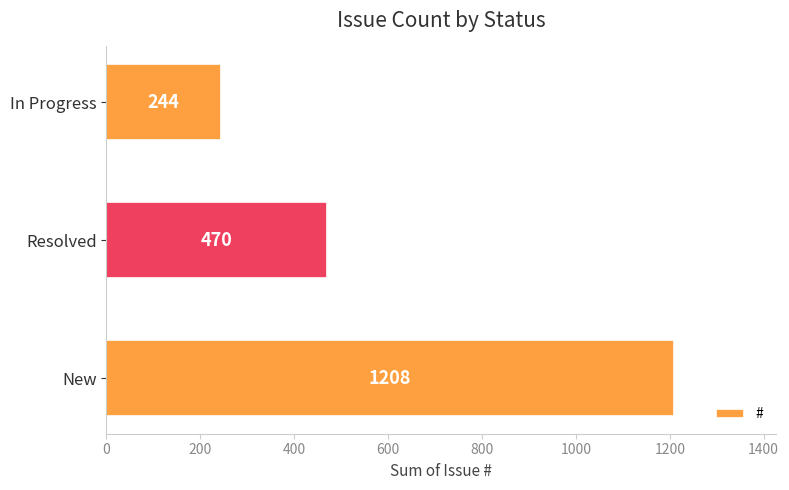

What is the difference between the maximum and minimum values?

964